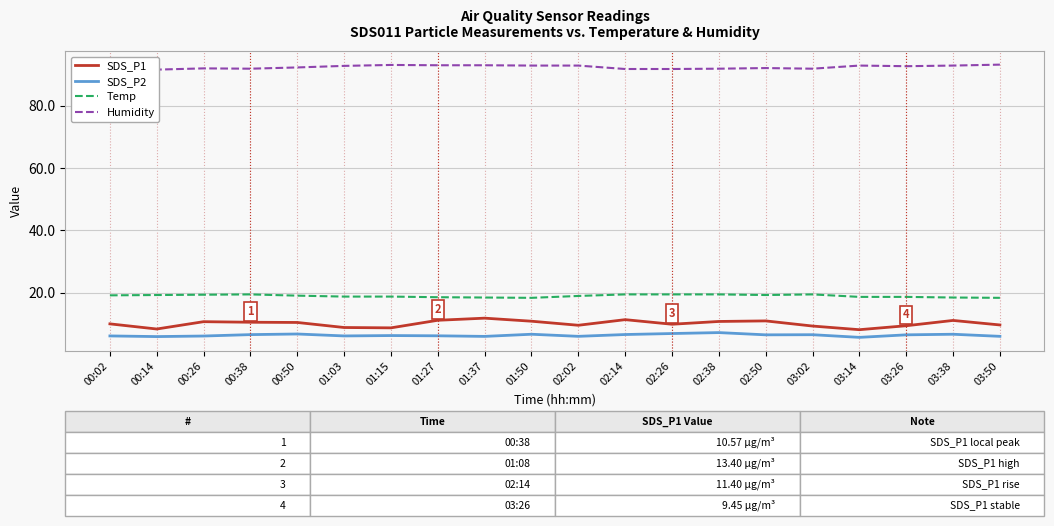

What is the sum of the SDS_P2 values at 01:15 and 02:50?

12.8